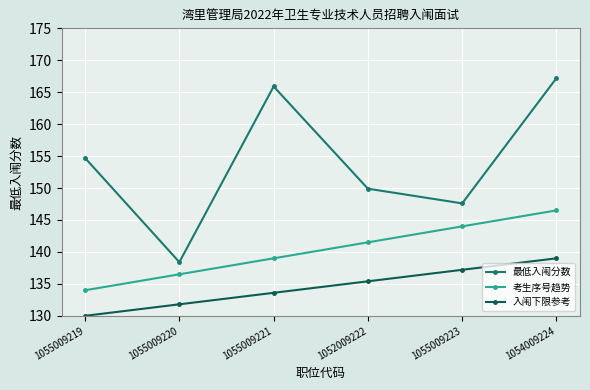

List the series in order of their peak value, highest first.

最低入闱分数, 考生序号趋势, 入闱下限参考